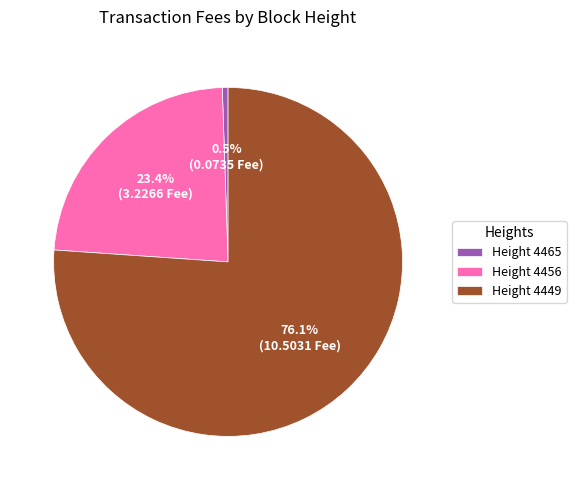

Is there any slice that represents more than half of the pie?

Yes